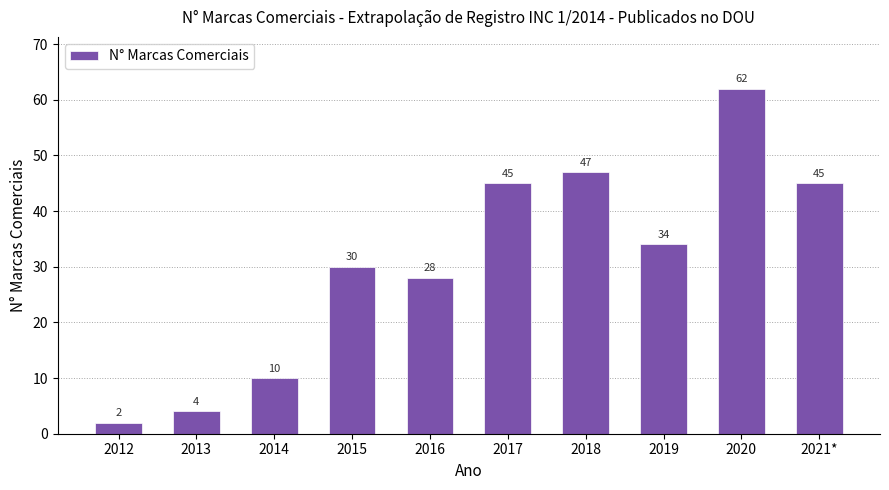

What is the difference between the values at 2012 and 2021*?

43